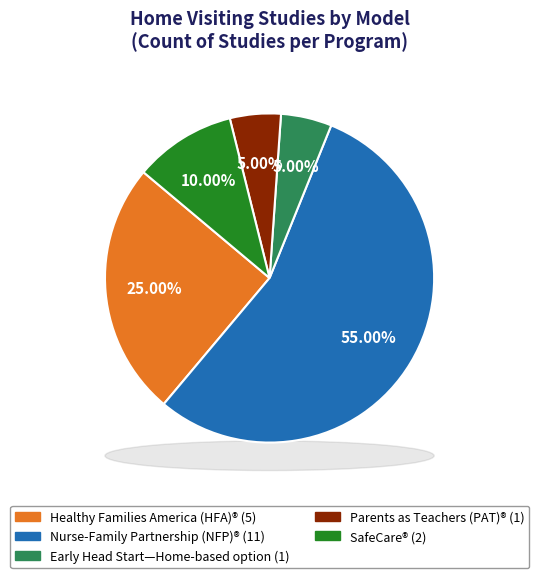

How much of the chart is everything except Parents as Teachers (PAT)®?

95.0%